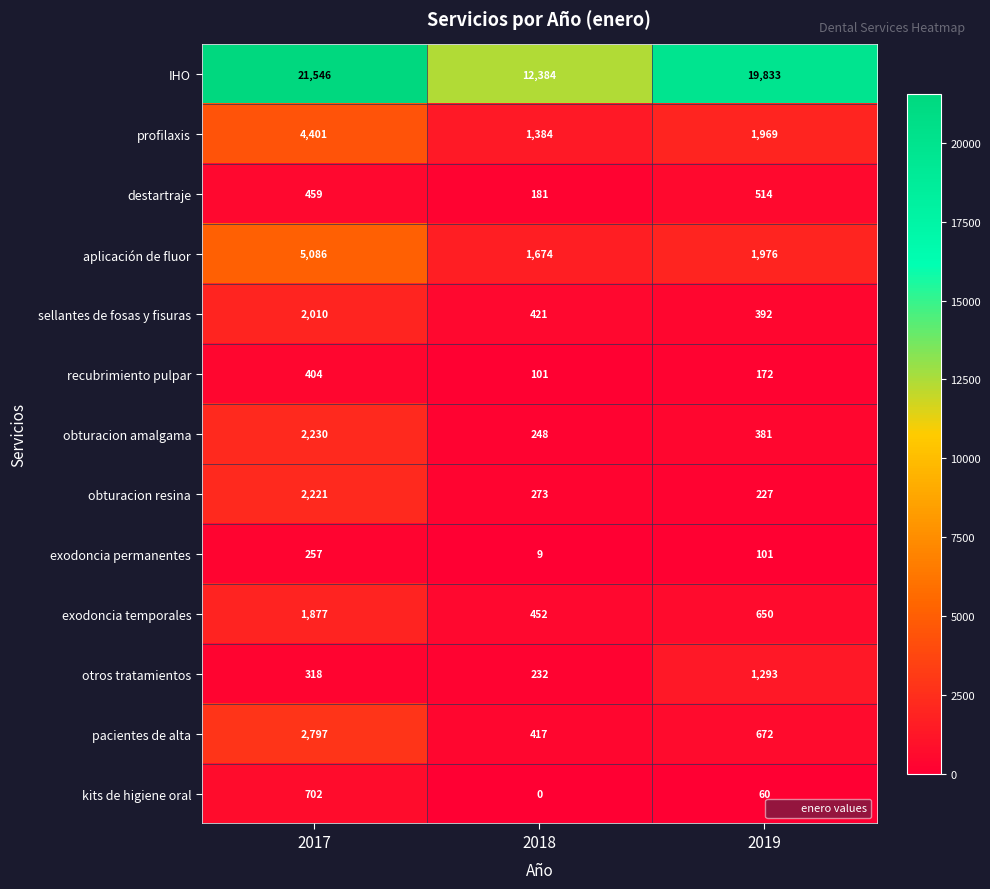

List the labels in order of obturacion amalgama value, largest first.

2017, 2019, 2018